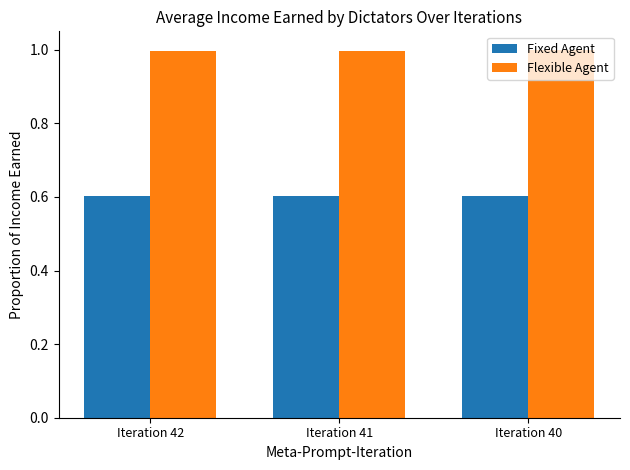

Count the Fixed Agent values in the range 0 to 1.

3